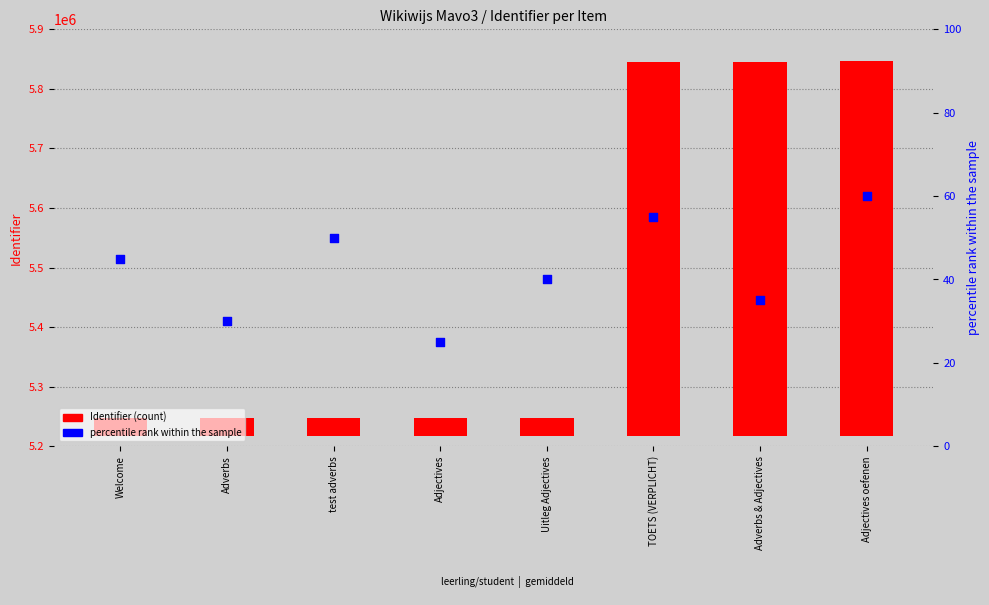

Which series contains the highest Y value?

Identifier (count)